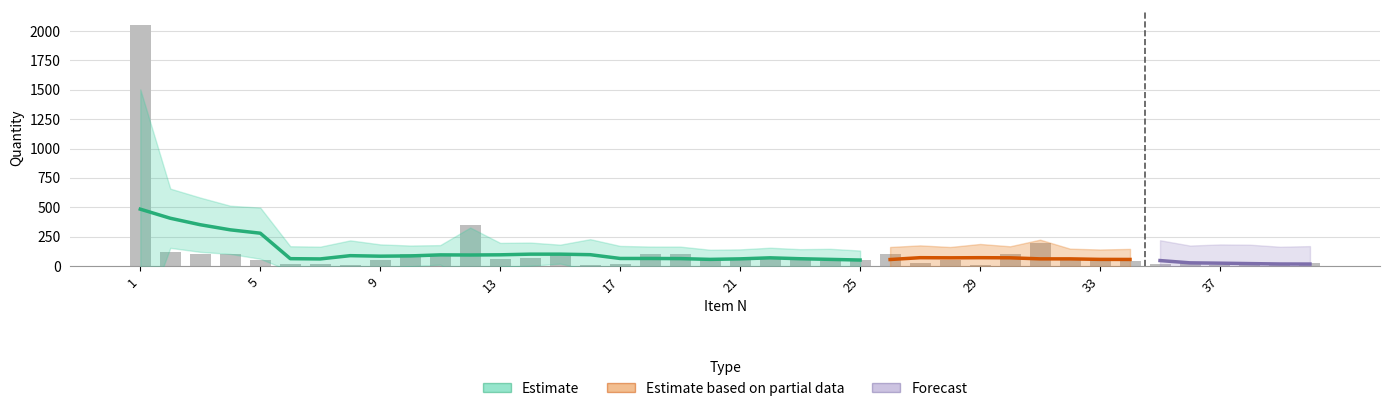

Rank the categories by value from lowest to highest.

8, 38, 16, 29, 37, 39, 6, 7, 17, 35, 40, 27, 36, 24, 34, 5, 9, 25, 28, 32, 33, 13, 20, 21, 22, 23, 14, 3, 4, 10, 11, 15, 18, 19, 26, 30, 2, 31, 12, 1